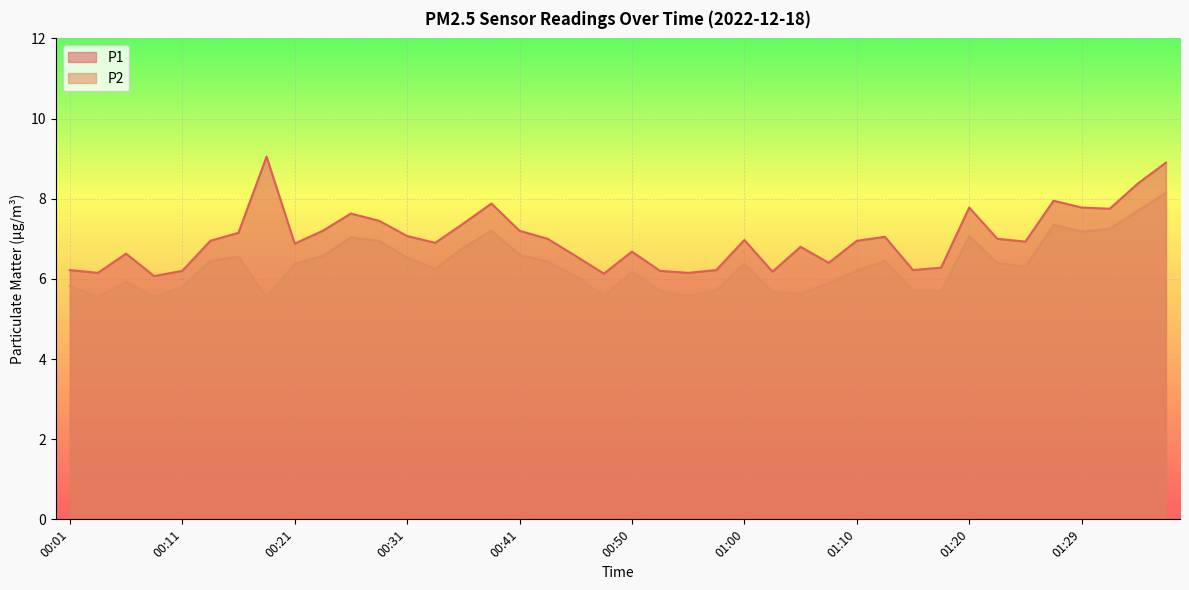

What is the label of the 36th point from the left?

01:27